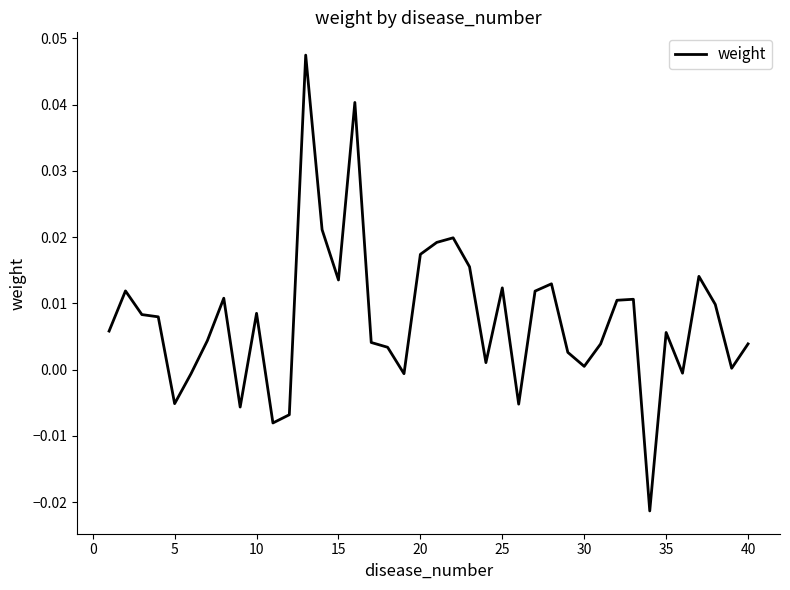

Does the chart display data point markers on the line(s)?

No